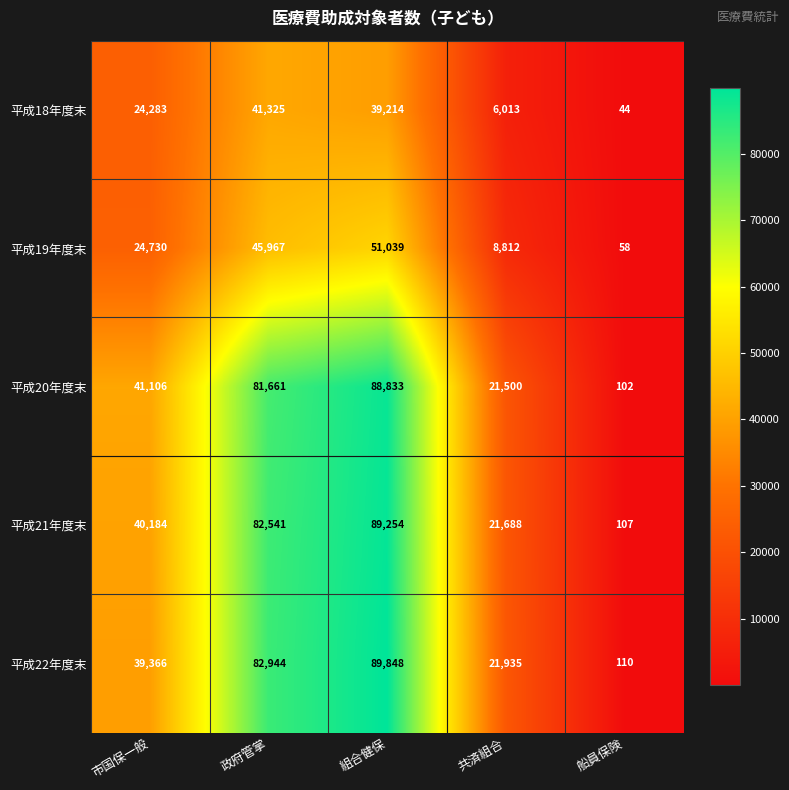

How many values in the 平成22年度末 series are below 39366?

2